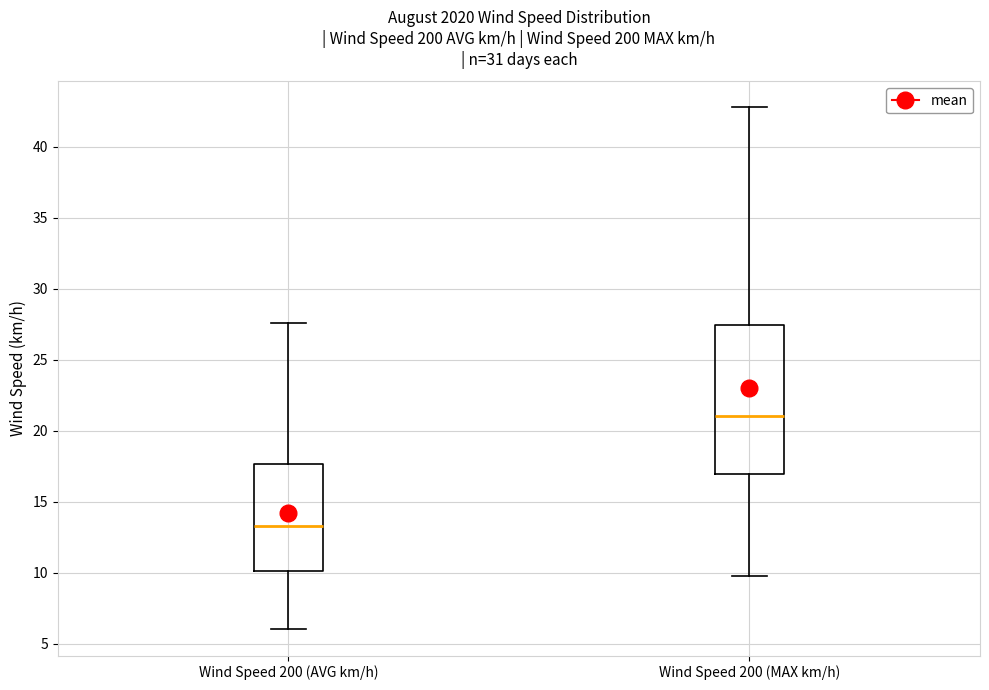

Reading left to right, transcribe this box plot: for each box, give where its median line is, the range the box spans, and where its two whiskers end, as read against the y-axis. The values are not printed on the chart, so give them approximately, as read against the axis.

Wind Speed 200 (AVG km/h): median 13.5, box 10.0 to 17.5, whiskers 6.0 to 27.5
Wind Speed 200 (MAX km/h): median 21.0, box 17.0 to 27.5, whiskers 10.0 to 43.0